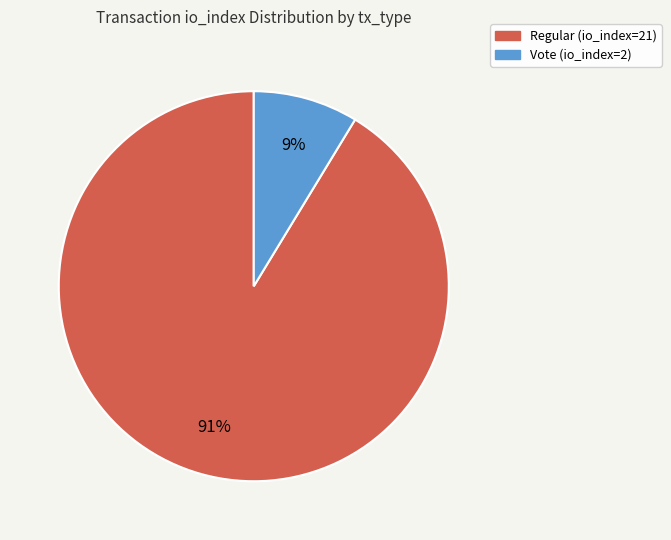

Which has a higher value, Regular (io_index=21) or Vote (io_index=2)?

Regular (io_index=21)